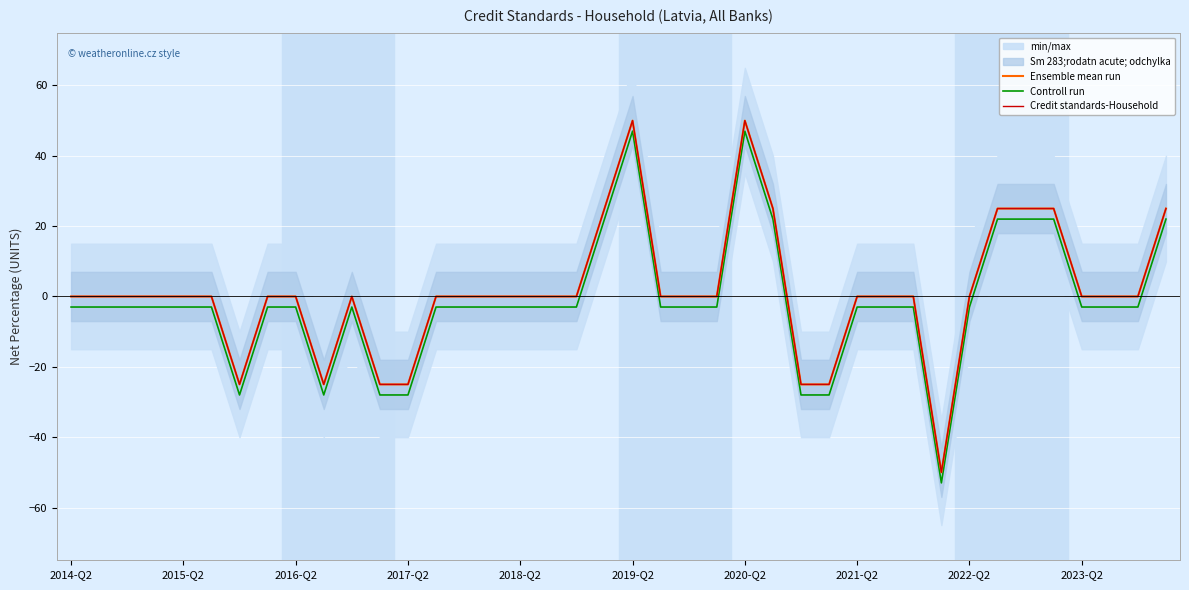

Reading right to left, transcribe all the data shown in this chart.

Ensemble mean run: 25	0	0	0	25	25	25	0	-50	0	0	0	-25	-25	25	50	0	0	0	50	25	0	0	0	0	0	0	-25	-25	0	-25	0	0	-25	0	0	0	0	0	0
Controll run: 22	-3	-3	-3	22	22	22	-3	-53	-3	-3	-3	-28	-28	22	47	-3	-3	-3	47	22	-3	-3	-3	-3	-3	-3	-28	-28	-3	-28	-3	-3	-28	-3	-3	-3	-3	-3	-3
Credit standards-Household: 25	0	0	0	25	25	25	0	-50	0	0	0	-25	-25	25	50	0	0	0	50	25	0	0	0	0	0	0	-25	-25	0	-25	0	0	-25	0	0	0	0	0	0